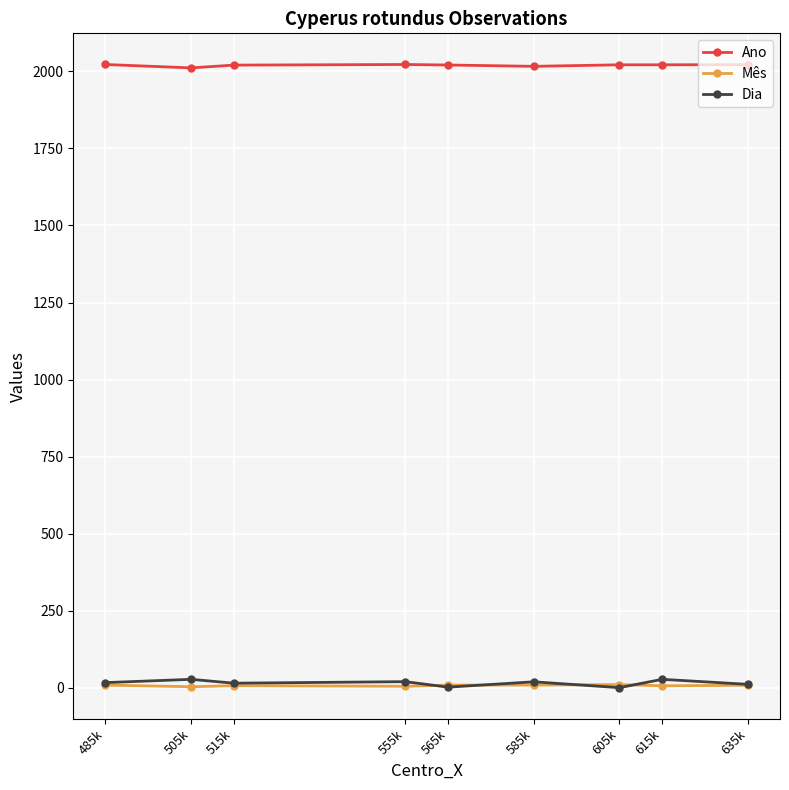

What is the greatest value displayed?

2022.0